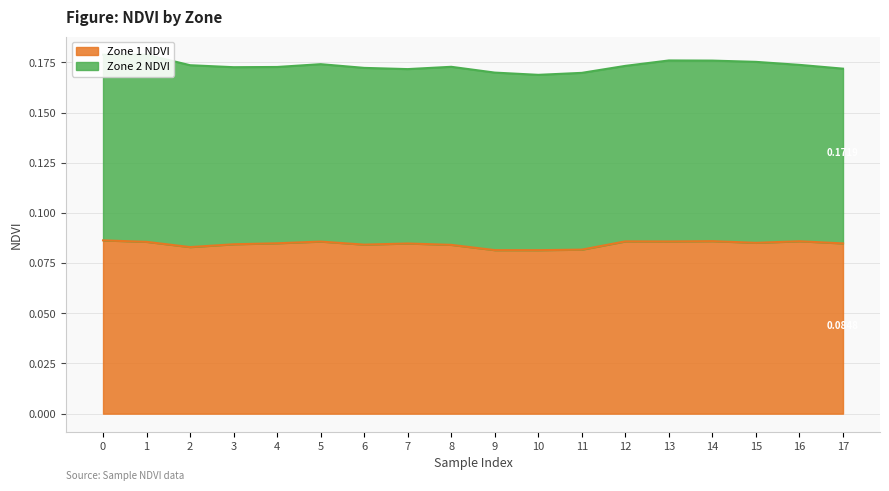

Reading left to right, list all the values displayed in this chart.

0=0.1	1=0.1	2=0.1	3=0.1	4=0.1	5=0.1	6=0.1	7=0.1	8=0.1	9=0.1	10=0.1	11=0.1	12=0.1	13=0.1	14=0.1	15=0.1	16=0.1	17=0.1